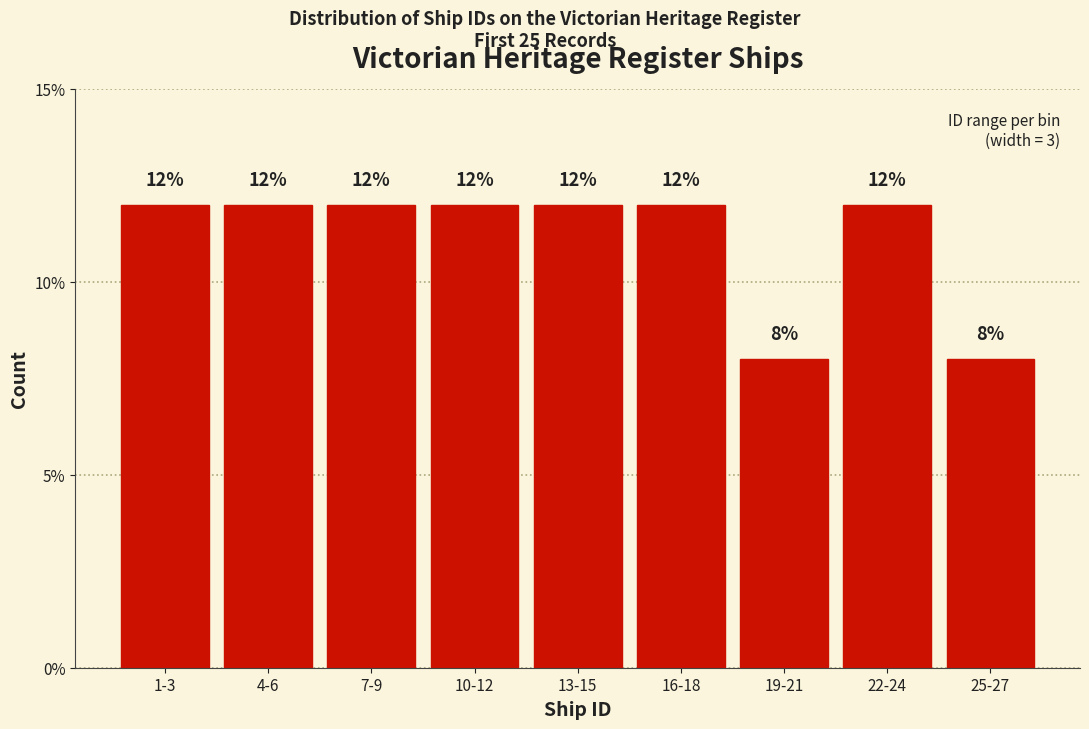

Reading left to right, transcribe all the data shown in this chart.

1-3=12	4-6=12	7-9=12	10-12=12	13-15=12	16-18=12	19-21=8	22-24=12	25-27=8